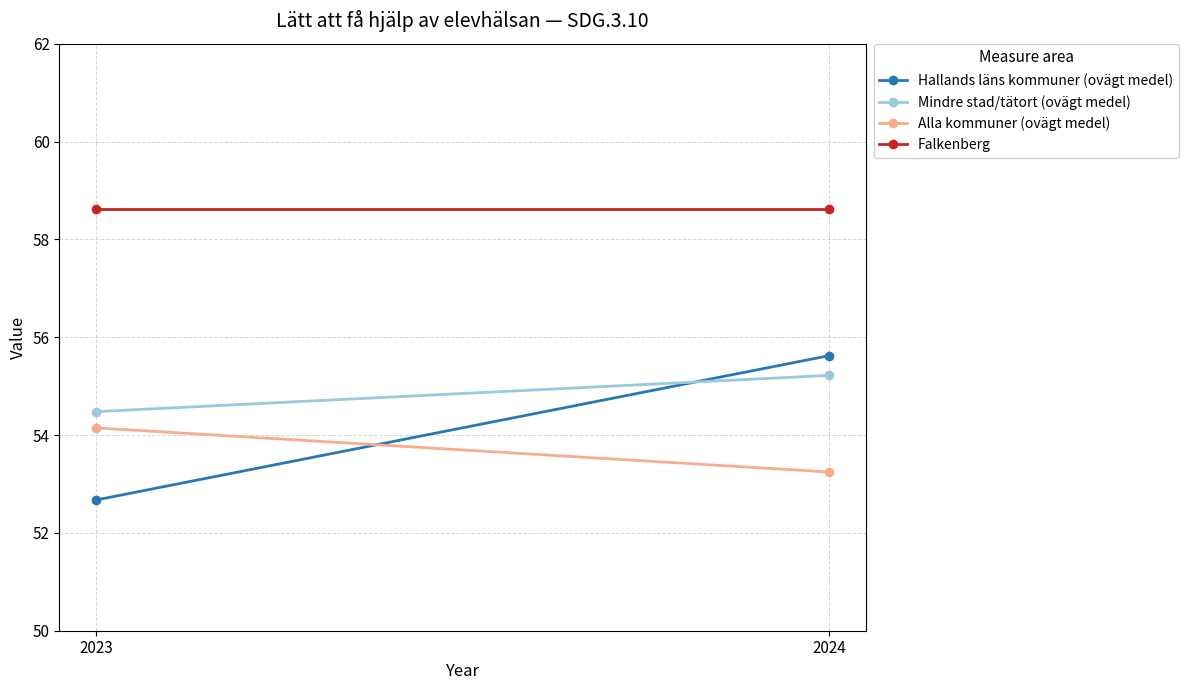

What is the value of the Alla kommuner (ovägt medel) point at the 2nd from the left?

53.2